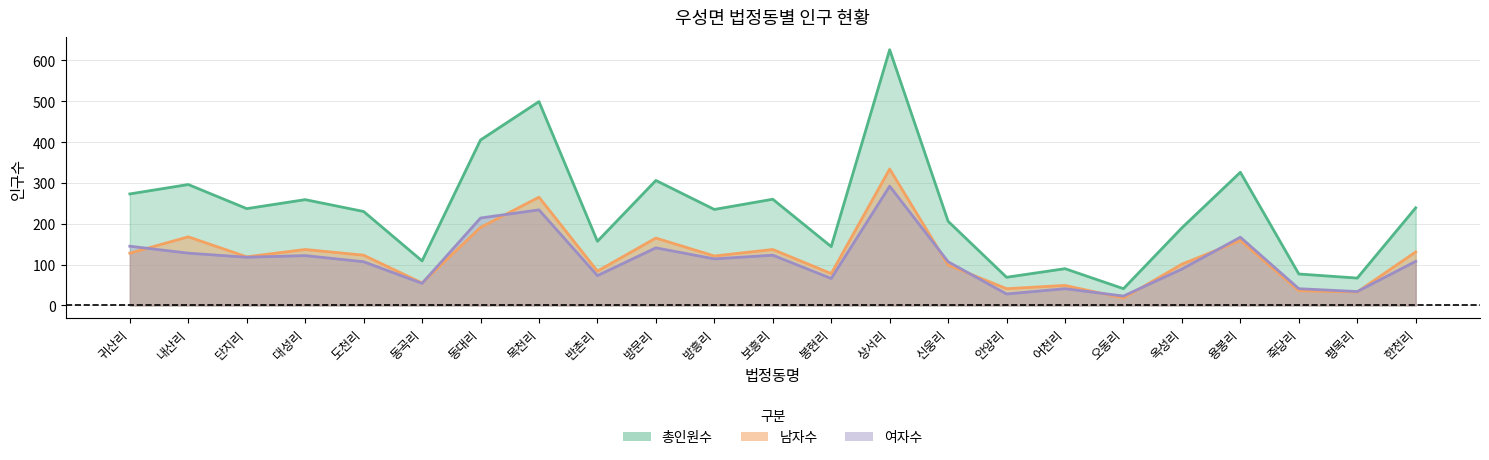

Reading left to right, extract all data points from this chart.

남자수: 귀산리=128	내산리=168	단지리=119	대성리=137	도천리=123	동곡리=55	동대리=191	목천리=265	반촌리=84	방문리=165	방흥리=121	보흥리=137	봉현리=78	상서리=334	신웅리=99	안양리=41	어천리=49	오동리=18	옥성리=101	용봉리=159	죽당리=36	평목리=33	한천리=131
총인원수: 귀산리=273	내산리=296	단지리=237	대성리=259	도천리=230	동곡리=109	동대리=405	목천리=499	반촌리=157	방문리=306	방흥리=235	보흥리=260	봉현리=144	상서리=626	신웅리=206	안양리=69	어천리=90	오동리=41	옥성리=190	용봉리=326	죽당리=77	평목리=67	한천리=239
여자수: 귀산리=145	내산리=128	단지리=118	대성리=122	도천리=107	동곡리=54	동대리=214	목천리=234	반촌리=73	방문리=141	방흥리=114	보흥리=123	봉현리=66	상서리=292	신웅리=107	안양리=28	어천리=41	오동리=23	옥성리=89	용봉리=167	죽당리=41	평목리=34	한천리=108